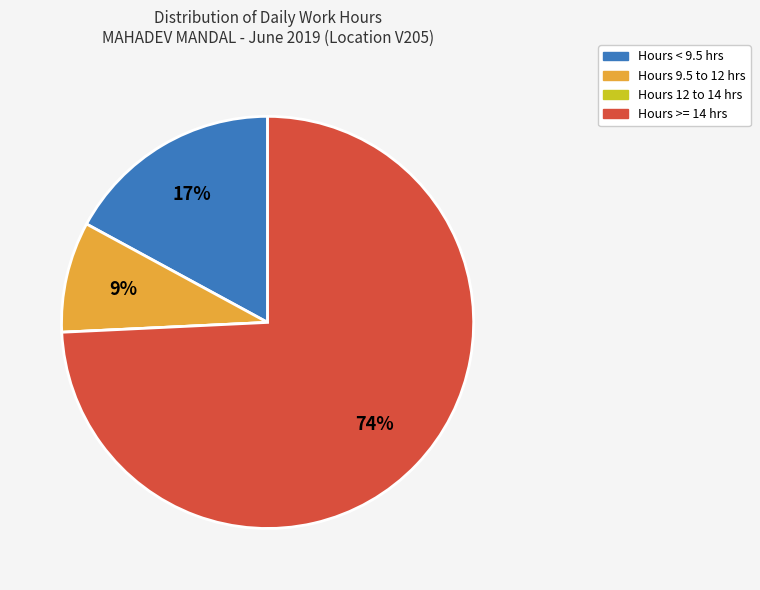

Is there any slice that represents more than half of the pie?

Yes